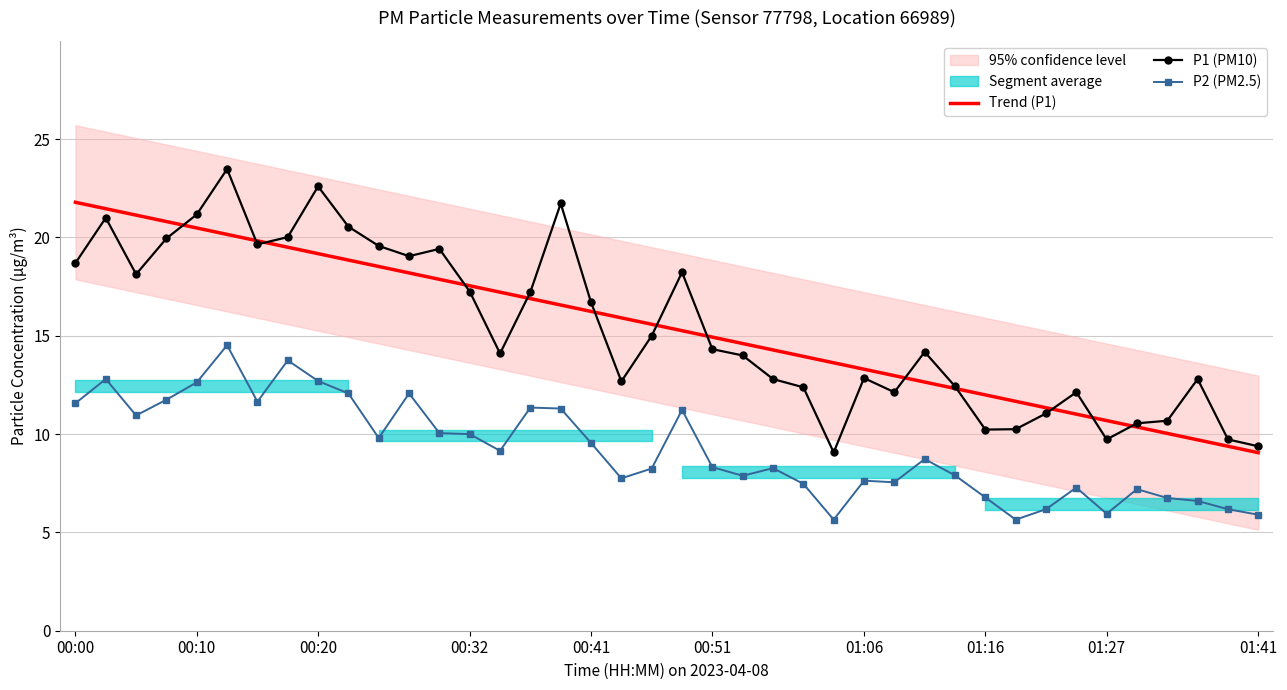

True or false: P2 (PM2.5) and Trend (P1) intersect in this chart.

False